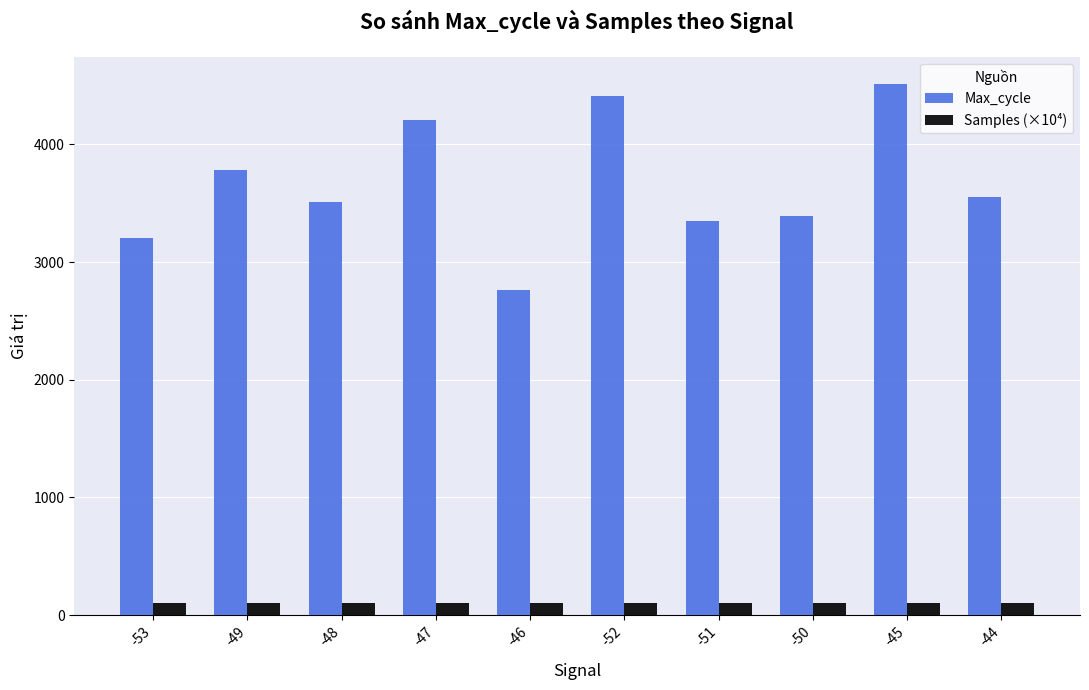

What is the value of the Max_cycle bar at the 2nd from the left?

3781.0